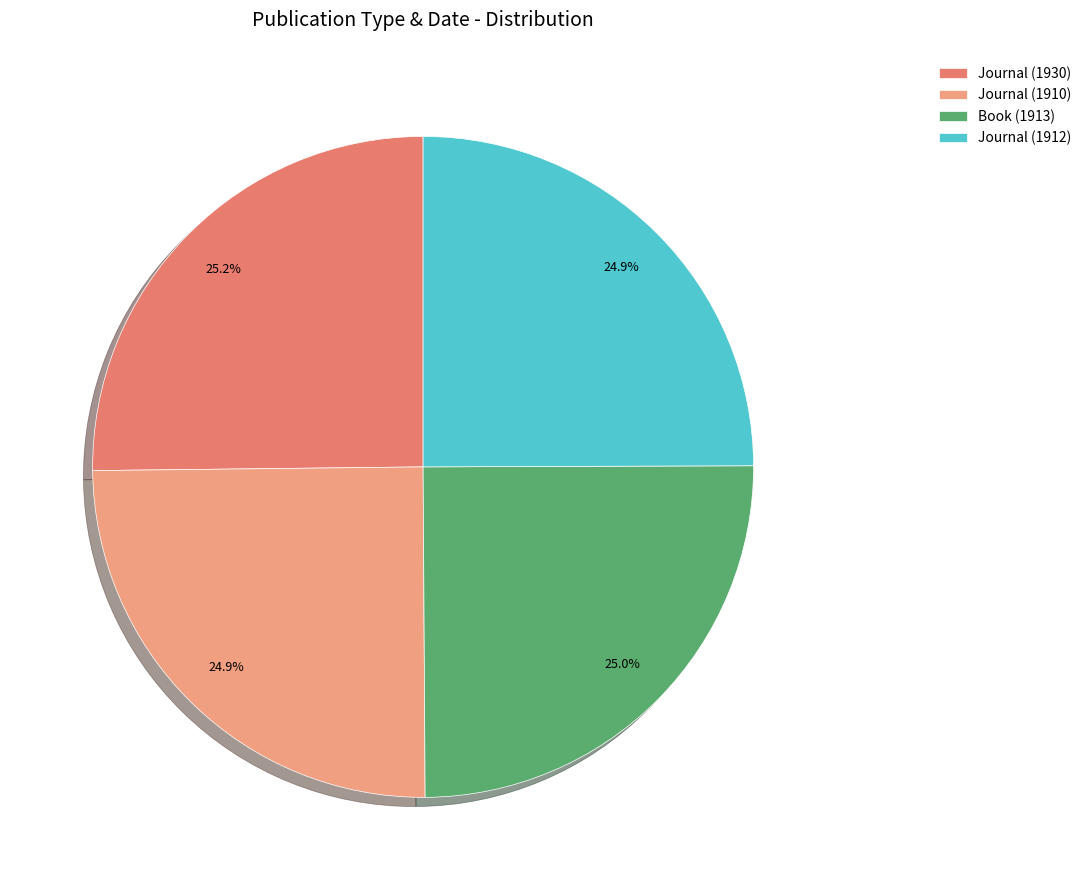

What percentage do Journal (1912) and Journal (1930) together represent?

50.1%